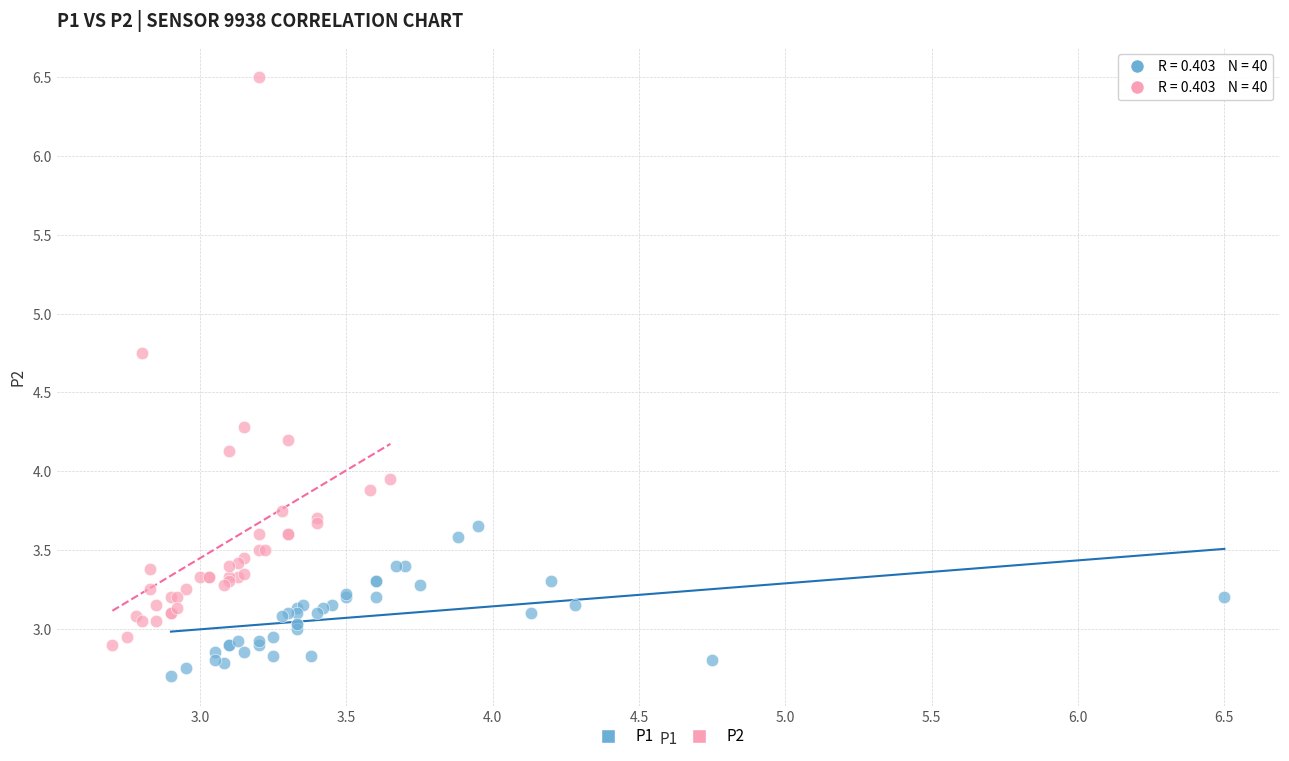

Which series contains the highest Y value?

P2